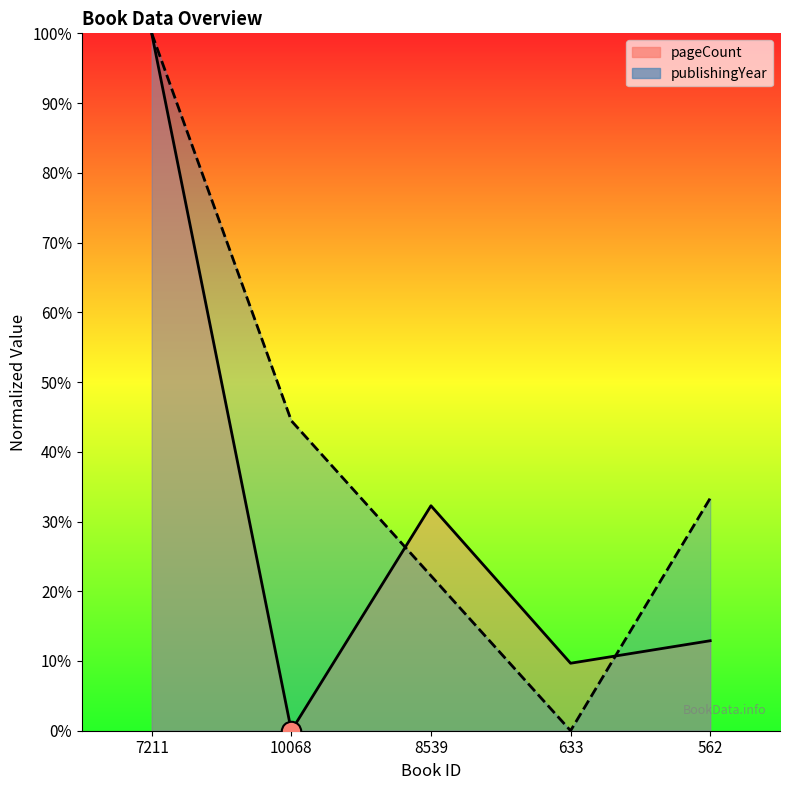

Reading left to right, list all the values displayed in this chart.

pageCount: 7211=100.0	10068=0.0	8539=32.3	633=9.7	562=12.9
publishingYear: 7211=100.0	10068=44.4	8539=22.2	633=0.0	562=33.3